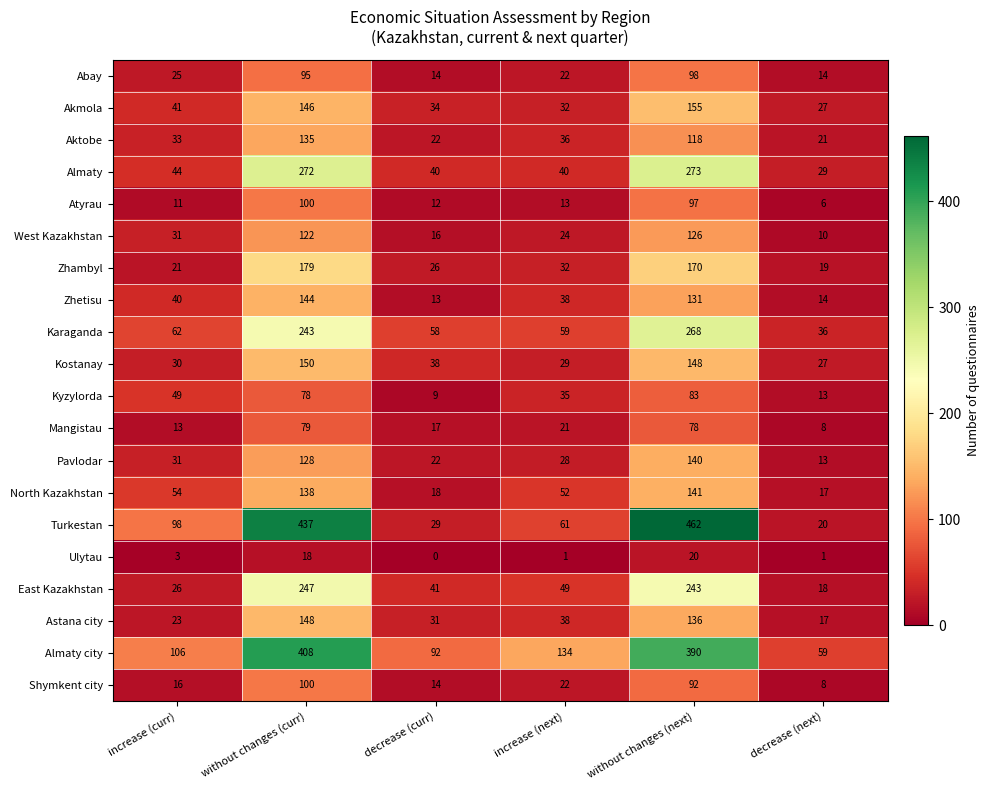

At how many categories does at least one series exceed 235?

2